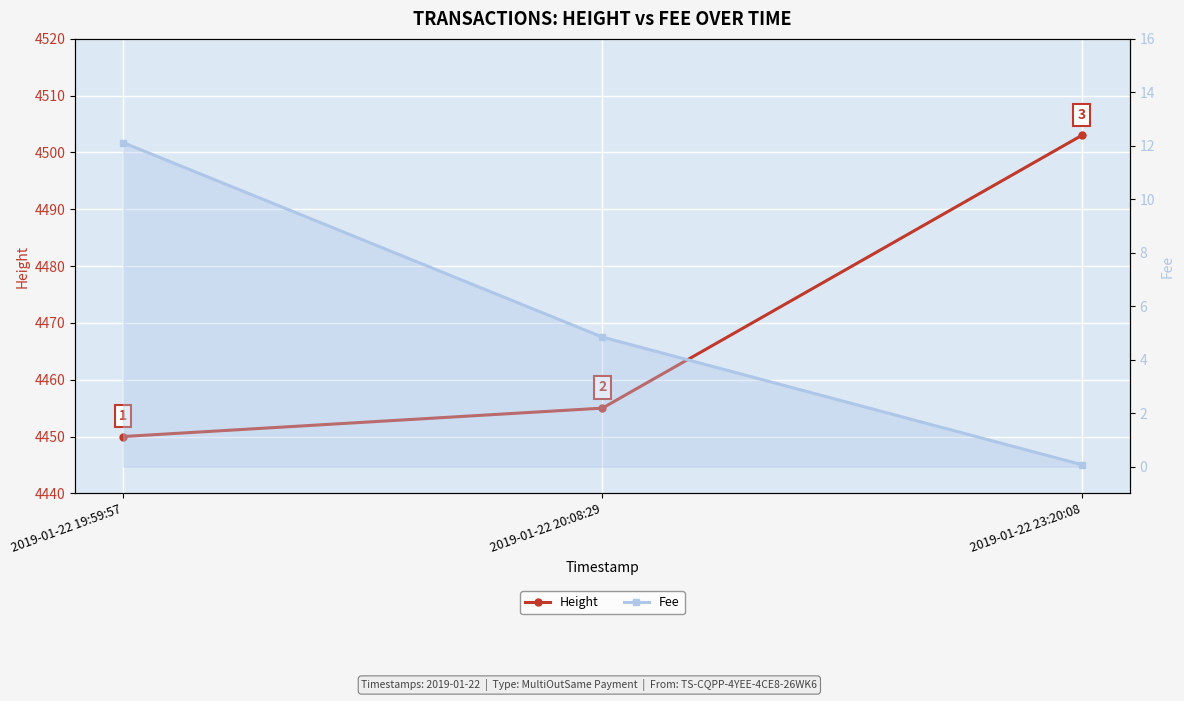

Which category has the highest value in the Height series?

2019-01-22 23:20:08